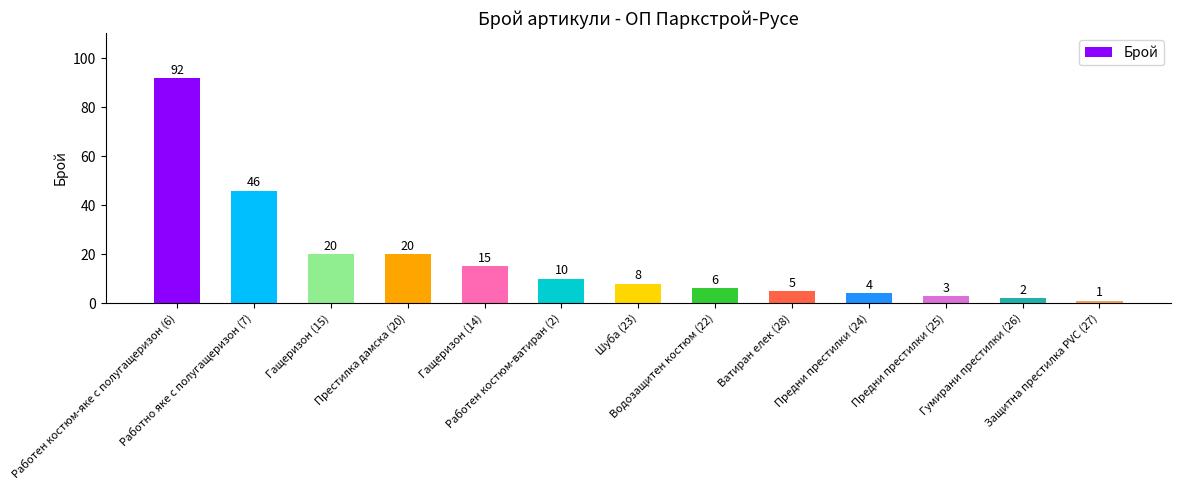

What is the value of the 6th bar from the left?

10